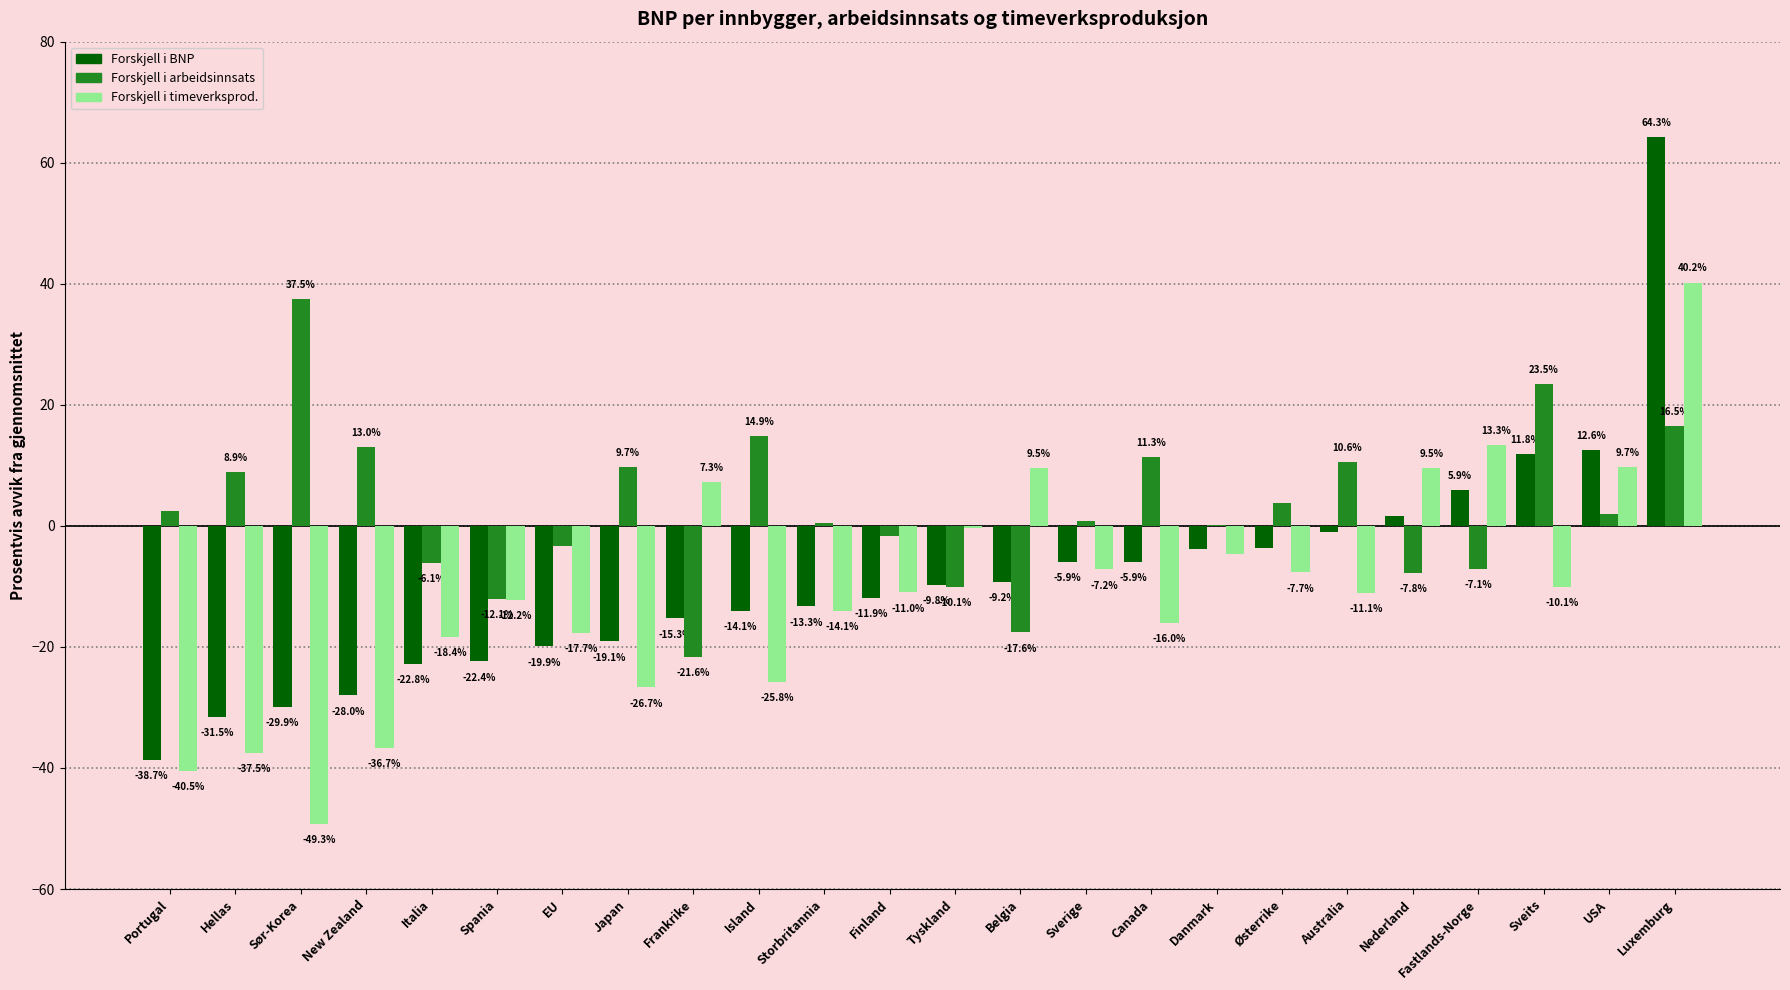

Which series has the largest total across all categories?

Forskjell i arbeidsinnsats